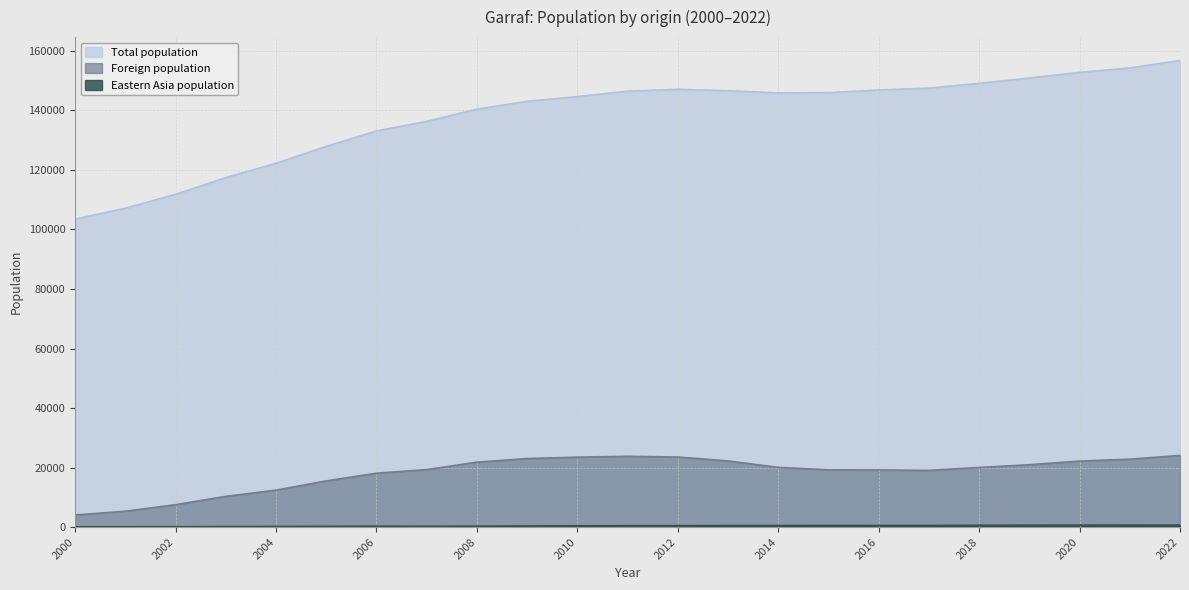

True or false: Foreign population and Total population intersect in this chart.

False